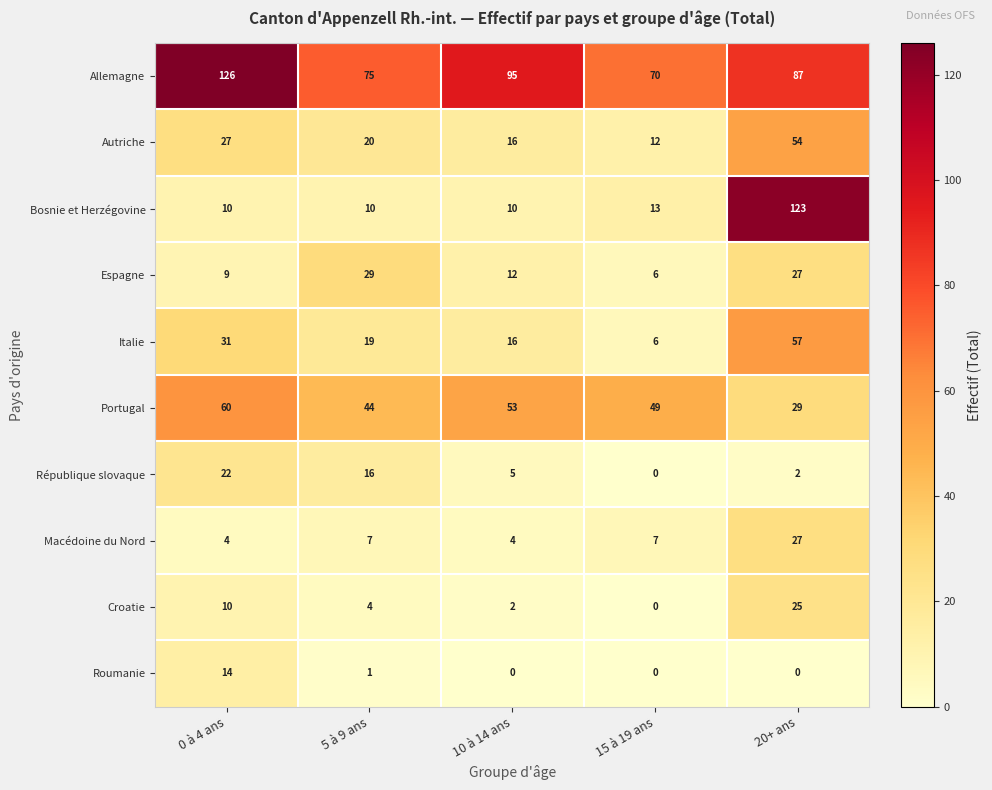

List the labels in order of Italie value, largest first.

20+ ans, 0 à 4 ans, 5 à 9 ans, 10 à 14 ans, 15 à 19 ans